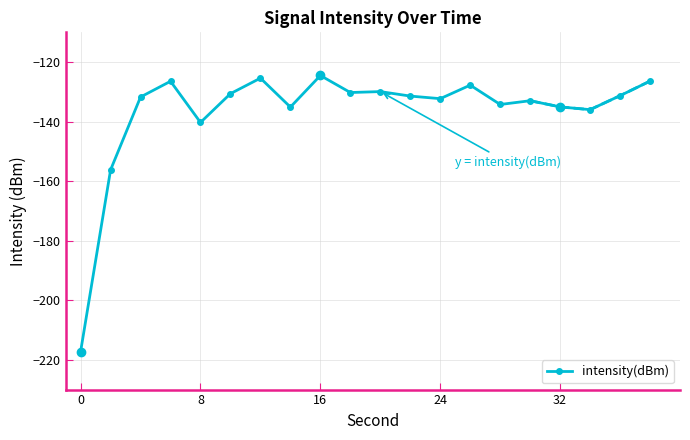

The intensity(dBm) series shows -90.1 at 32. True or false?

False